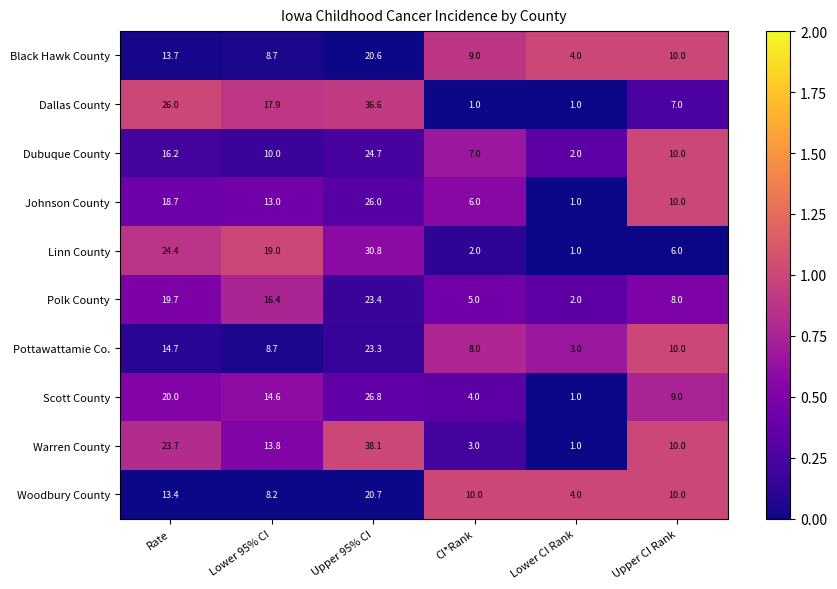

What is the sum of the Warren County values at Upper 95% CI and Rate?

61.8